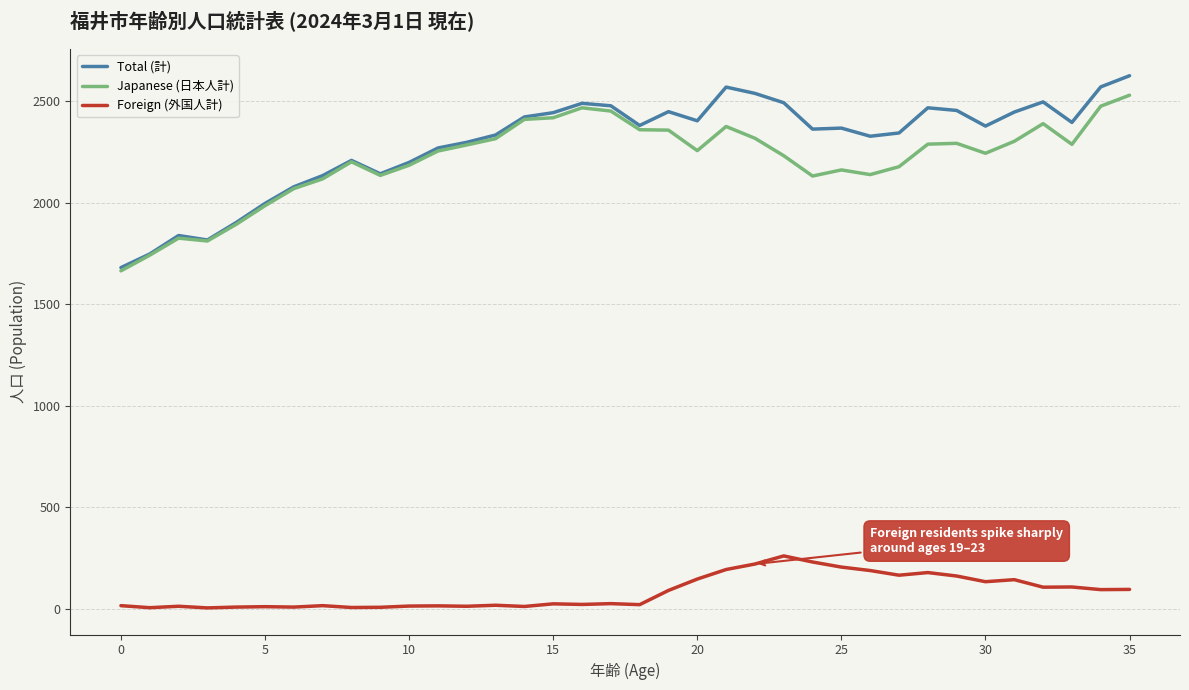

True or false: Foreign (外国人計) and Japanese (日本人計) cross at least once.

False